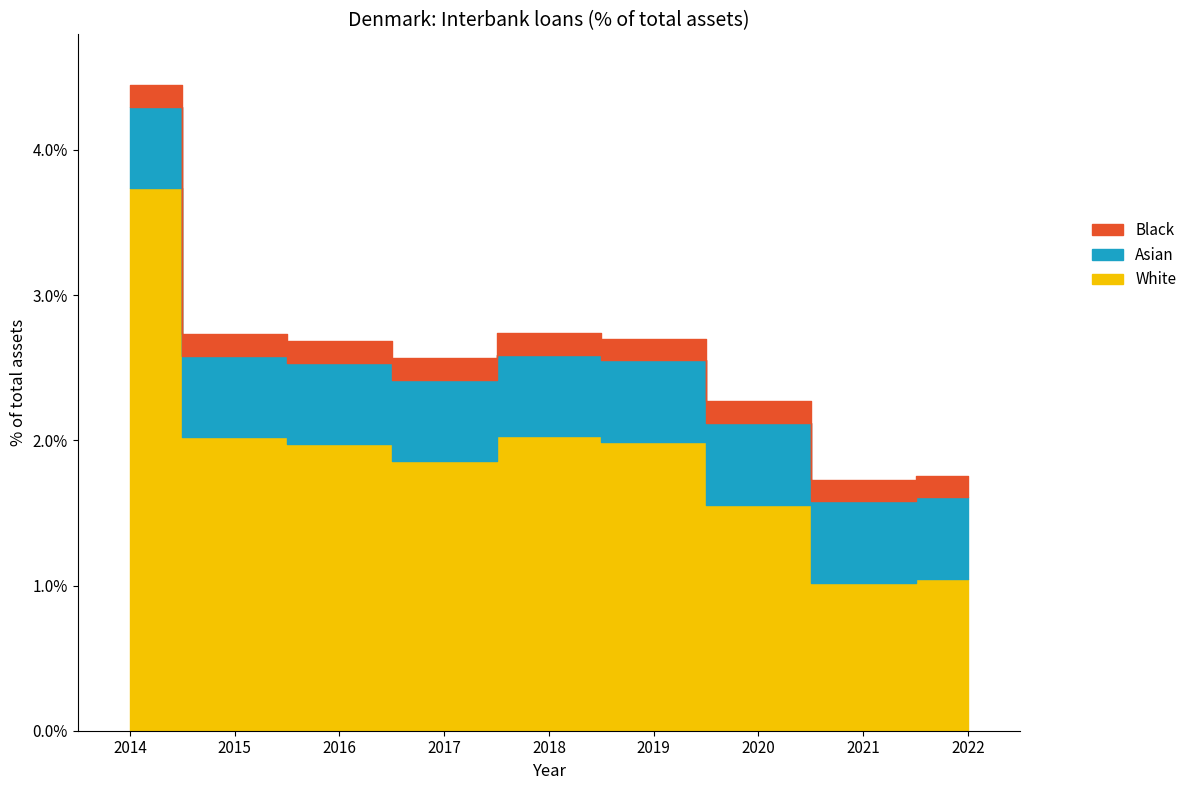

The chart shows a value of 1.0 at 2022. True or false?

True